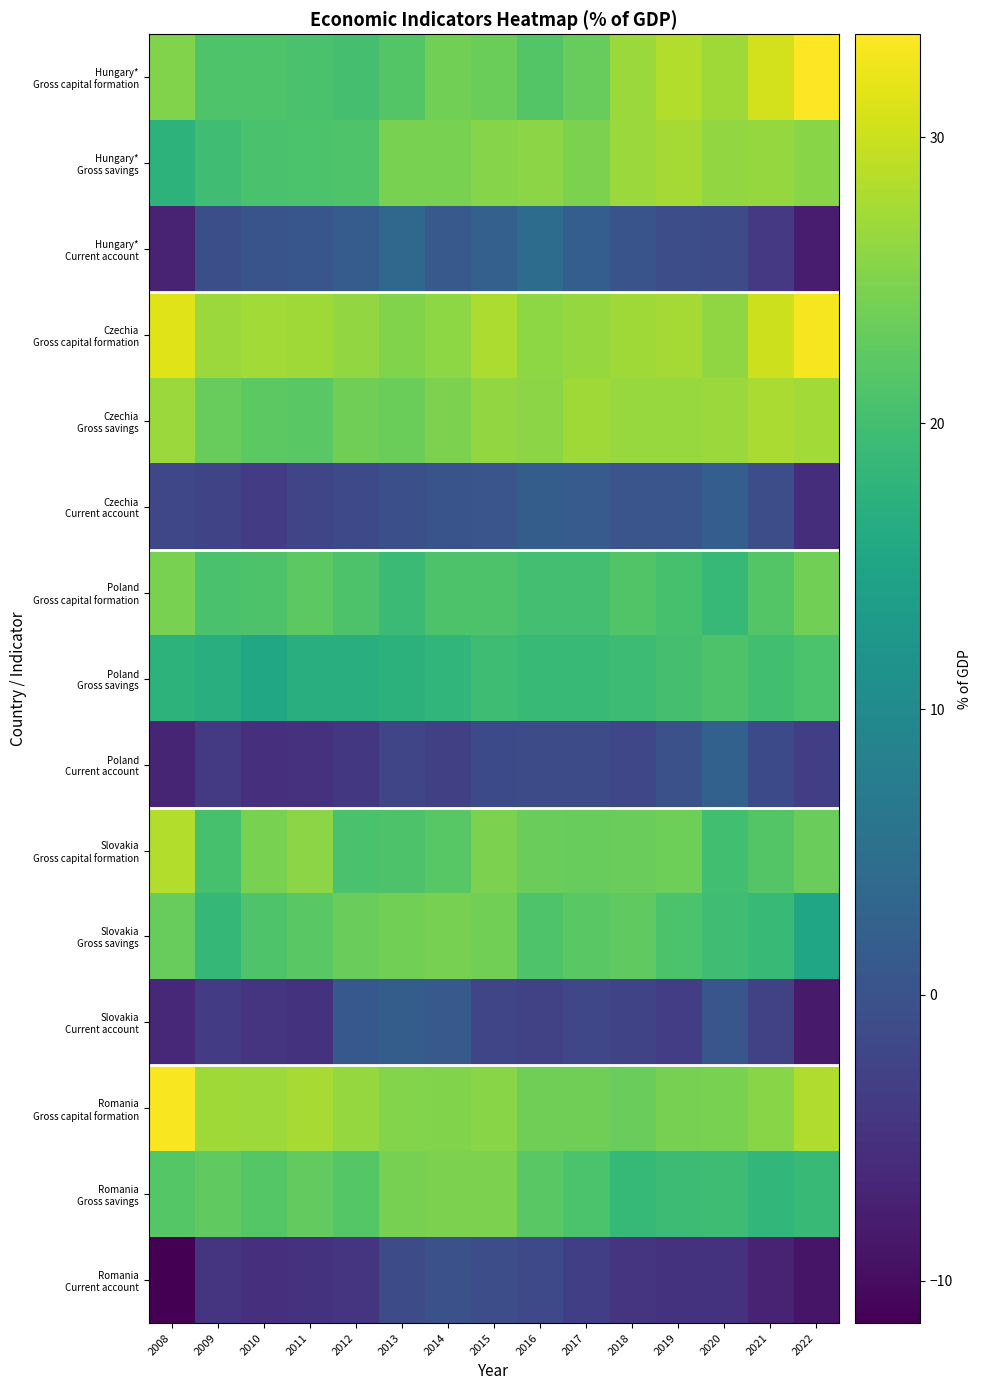

List the series in order of their peak value, lowest first.

Romania Current account, Slovakia Current account, Czechia Current account, Poland Current account, Hungary* Current account, Poland Gross savings, Slovakia Gross savings, Poland Gross capital formation, Romania Gross savings, Hungary* Gross savings, Czechia Gross savings, Slovakia Gross capital formation, Czechia Gross capital formation, Romania Gross capital formation, Hungary* Gross capital formation